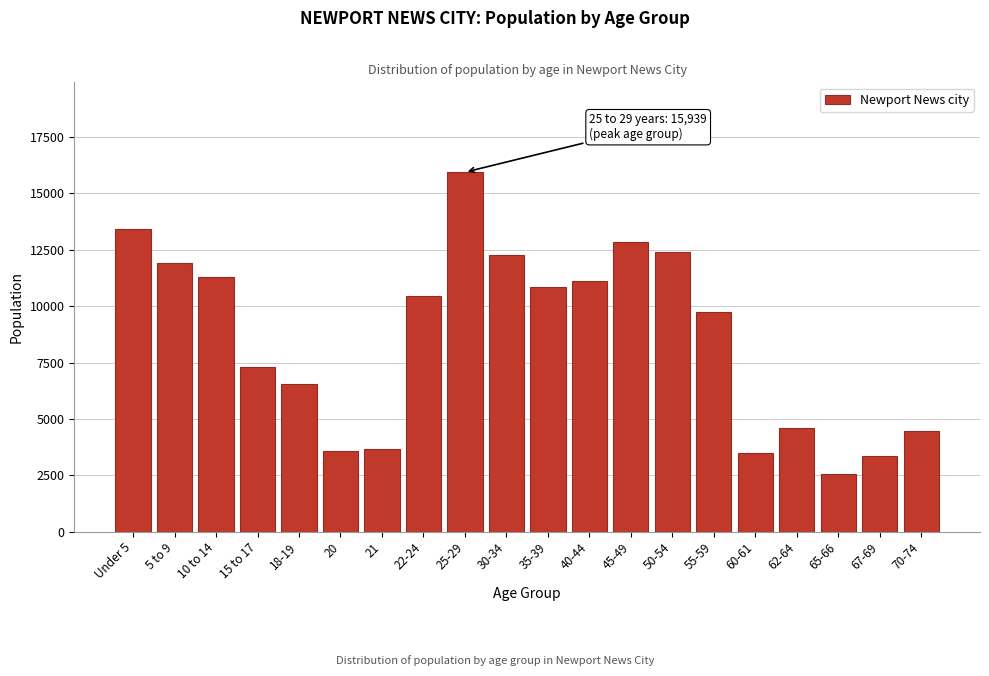

Reading right to left, list all the values displayed in this chart.

4459	3338	2542	4583	3499	9747	12410	12865	11117	10855	12276	15939	10468	3685	3579	6564	7291	11280	11912	13430